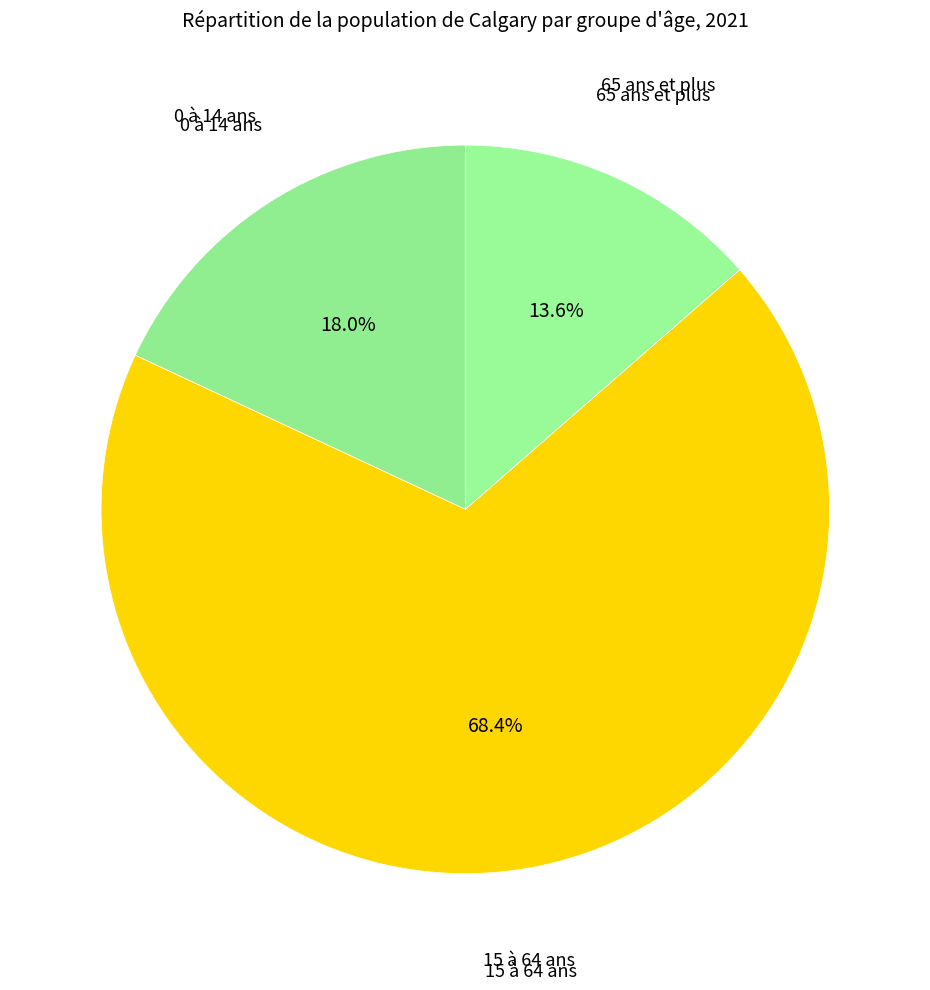

Does any single category account for the majority?

Yes